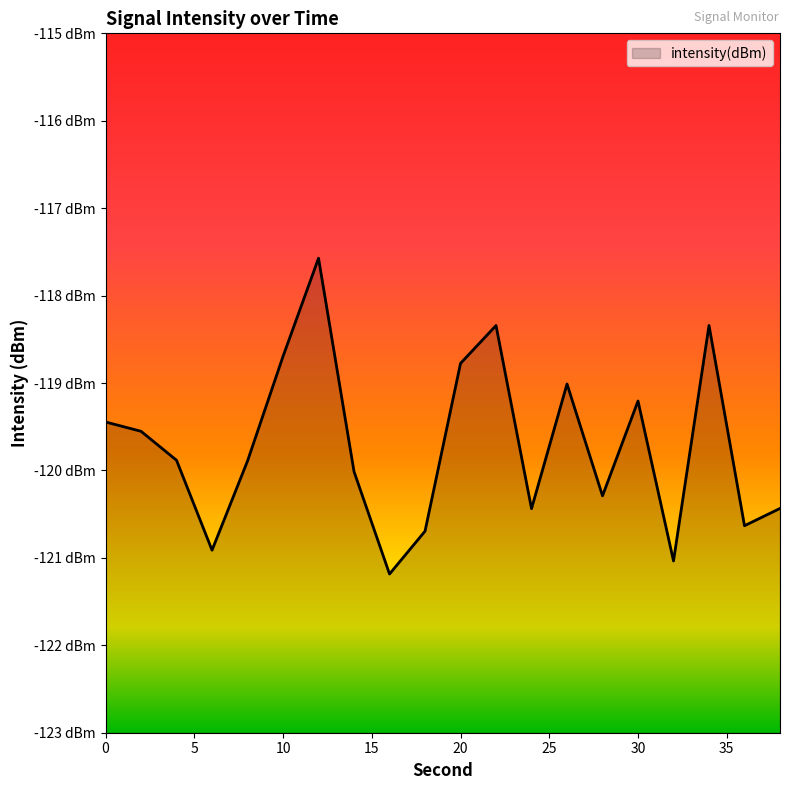

Between 2 and 10, which is larger?

10